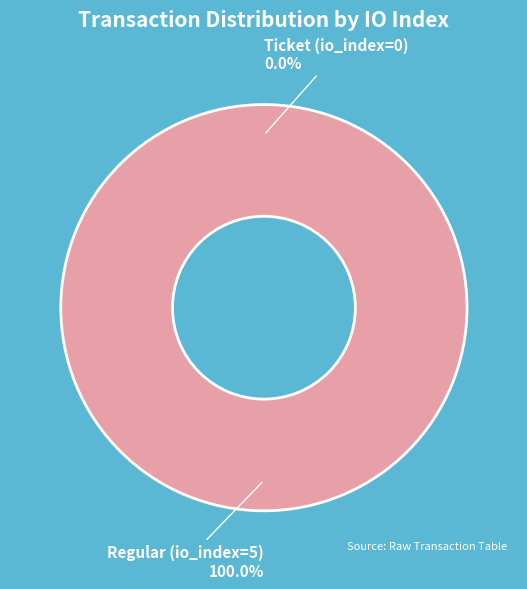

To the nearest percent, what is the difference between the Ticket (io_index=0) and Regular (io_index=5) slice percentages?

100%